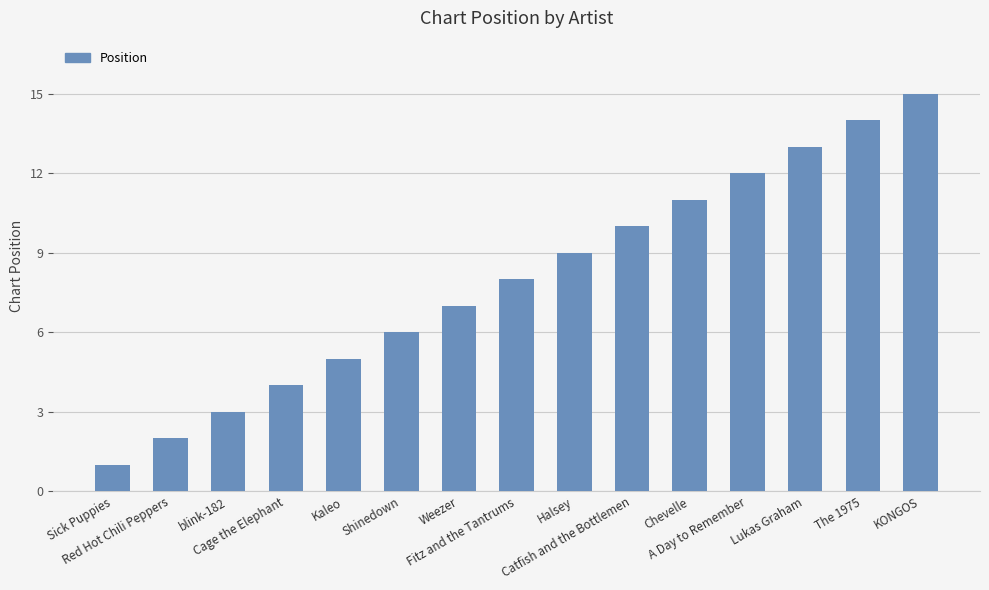

List the labels in order of value, smallest first.

Sick Puppies, Red Hot Chili Peppers, blink-182, Cage the Elephant, Kaleo, Shinedown, Weezer, Fitz and the Tantrums, Halsey, Catfish and the Bottlemen, Chevelle, A Day to Remember, Lukas Graham, The 1975, KONGOS